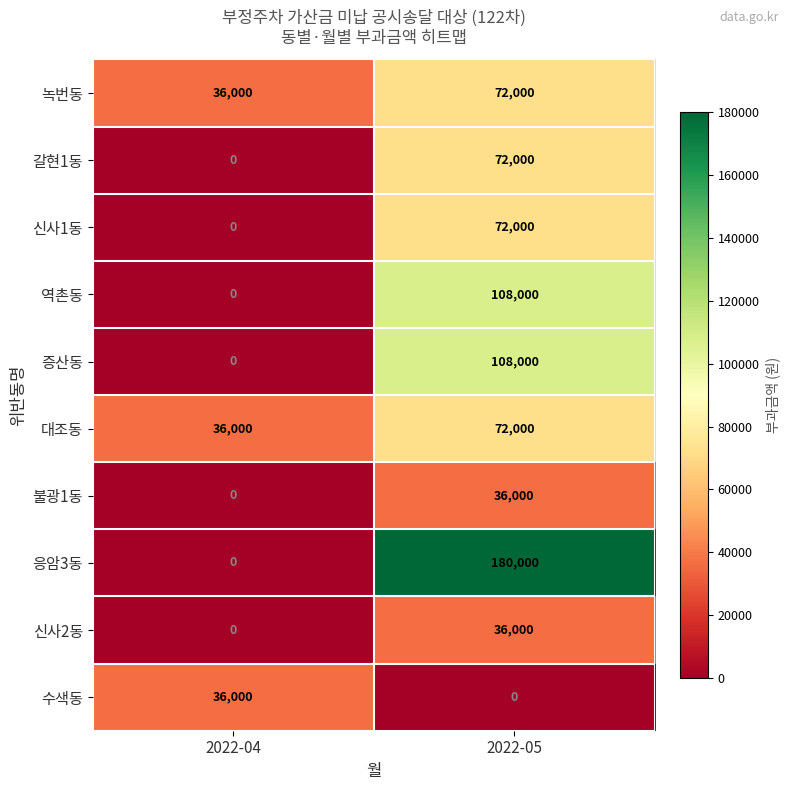

What is the approximate value of 갈현1동 at 2022-05, to the nearest 10?

72000